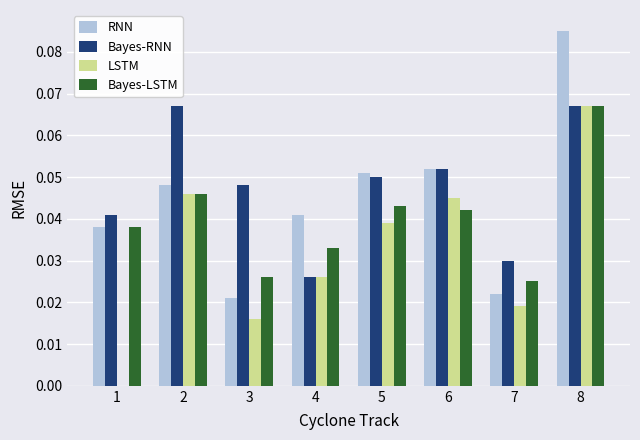

Are the bars horizontal?

No